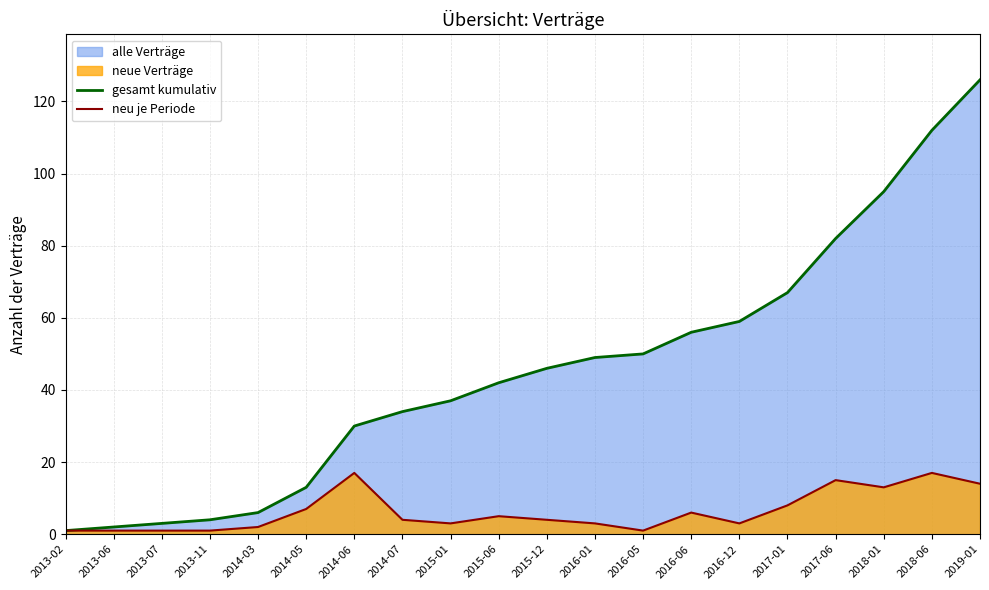

What is the label of the 8th point from the right?

2016-05